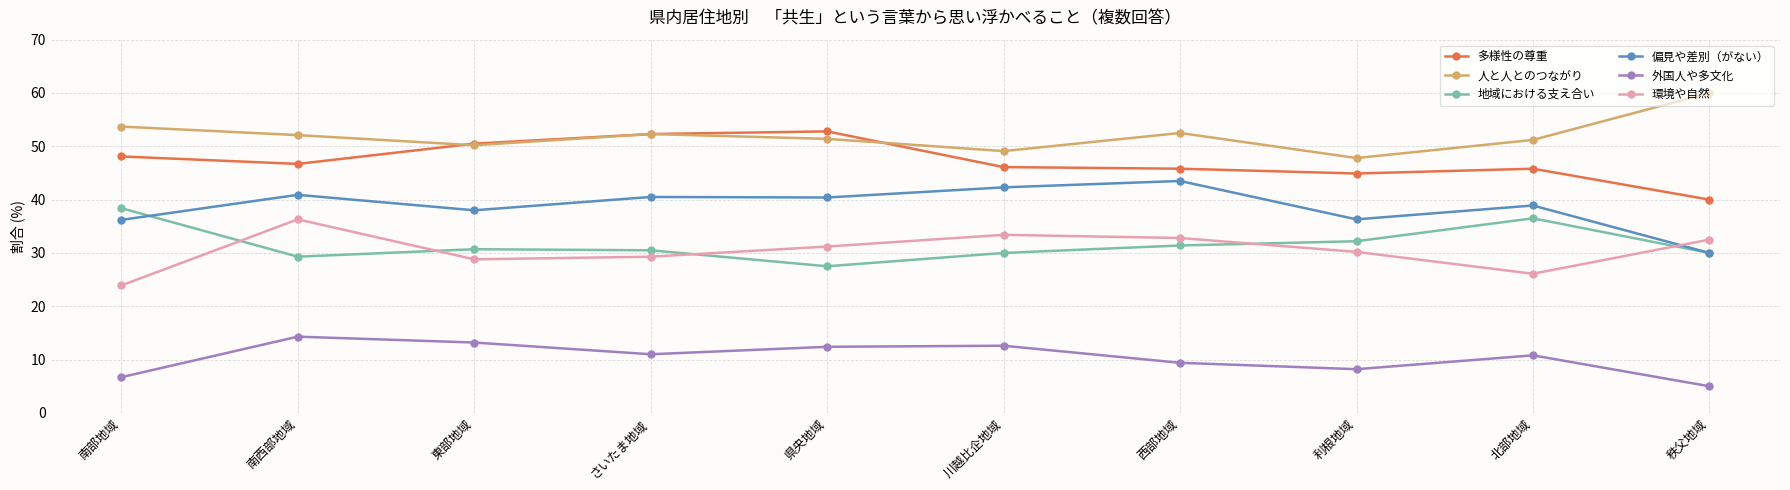

What is the approximate value of 偏見や差別（がない） at 秩父地域?

30.0